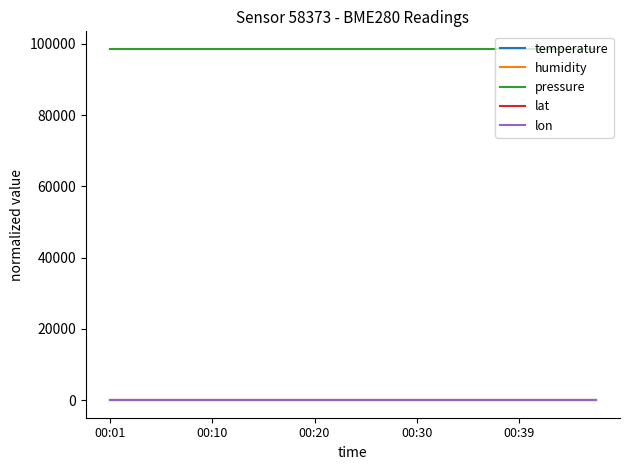

Which series has the largest total across all categories?

pressure